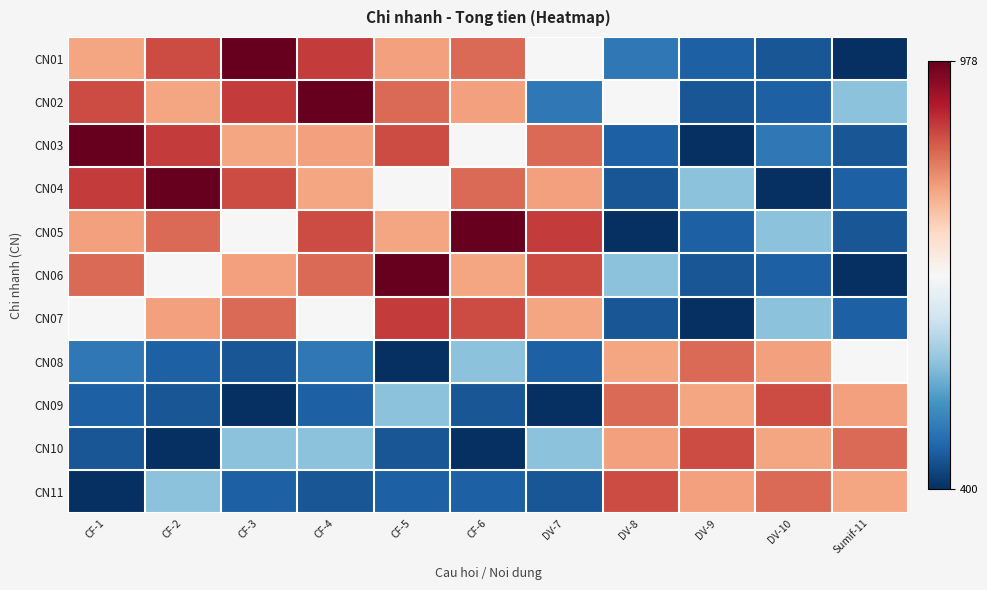

Count the number of categories in the chart.

11